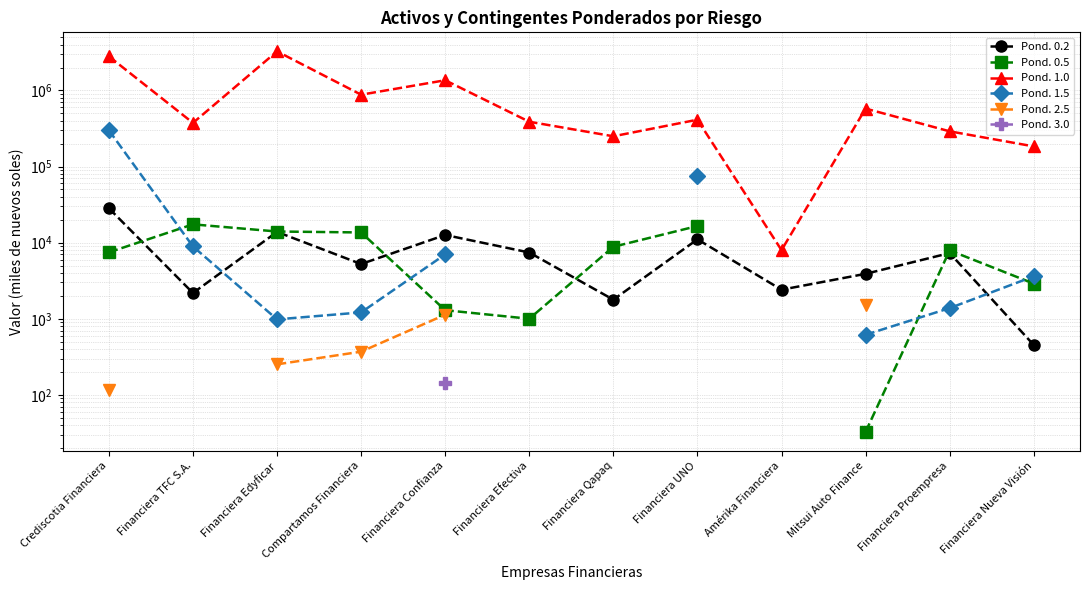

Is the value of Pond. 0.2 at Mitsui Auto Finance greater than the value of Pond. 1.5 at Financiera Proempresa?

Yes